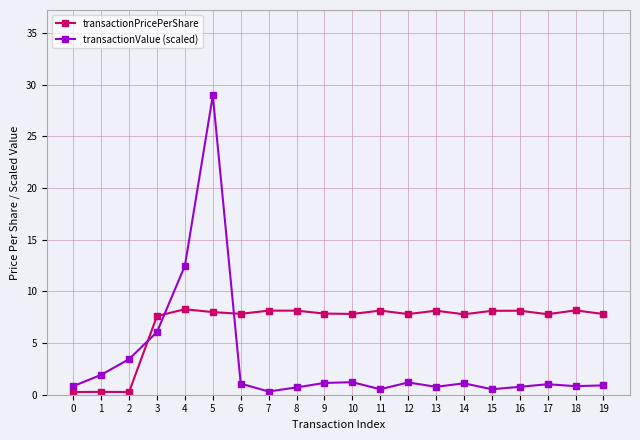

Where do transactionValue (scaled) and transactionPricePerShare first cross each other?

2 and 3